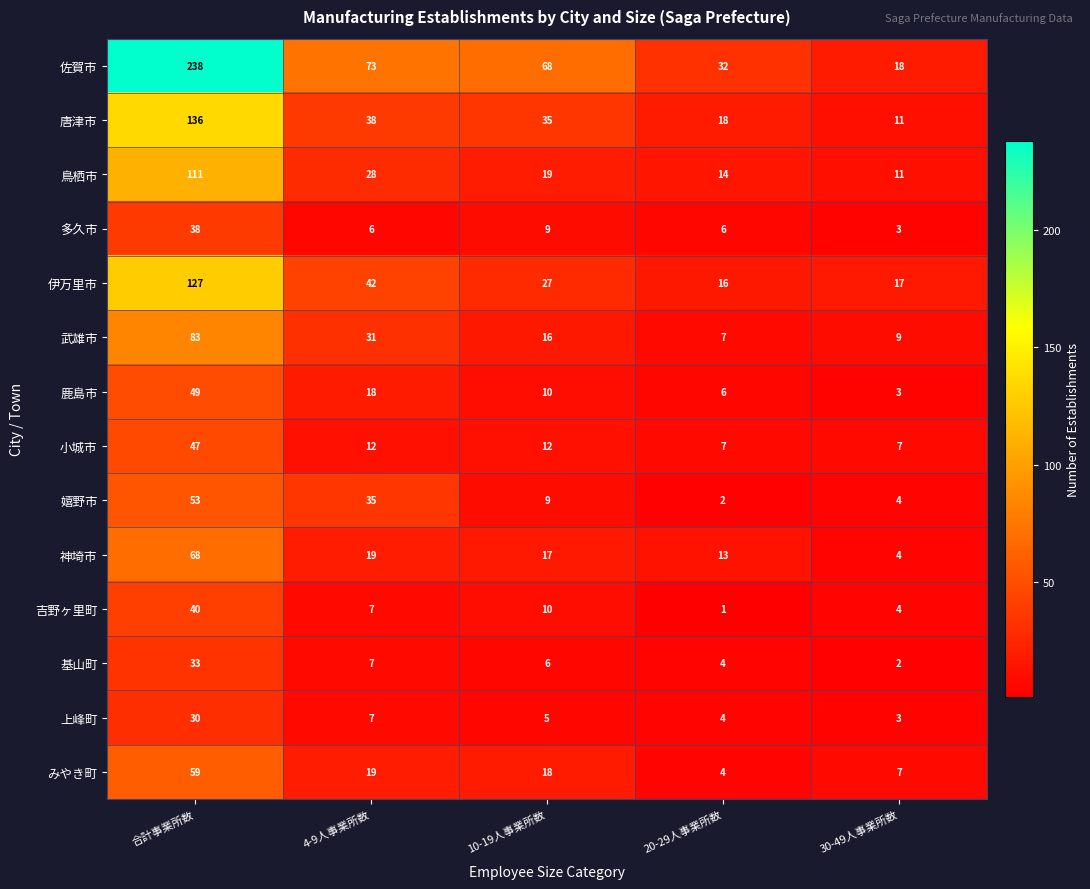

The 鳥栖市 series shows 4 at 20-29人事業所数. True or false?

False